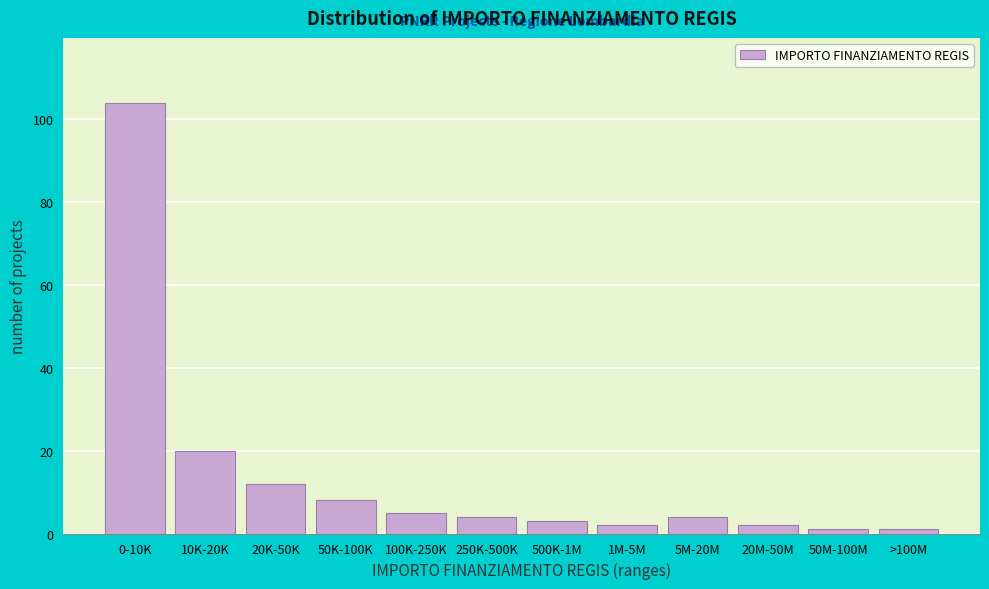

Reading left to right, transcribe all the data shown in this chart.

104	20	12	8	5	4	3	2	4	2	1	1